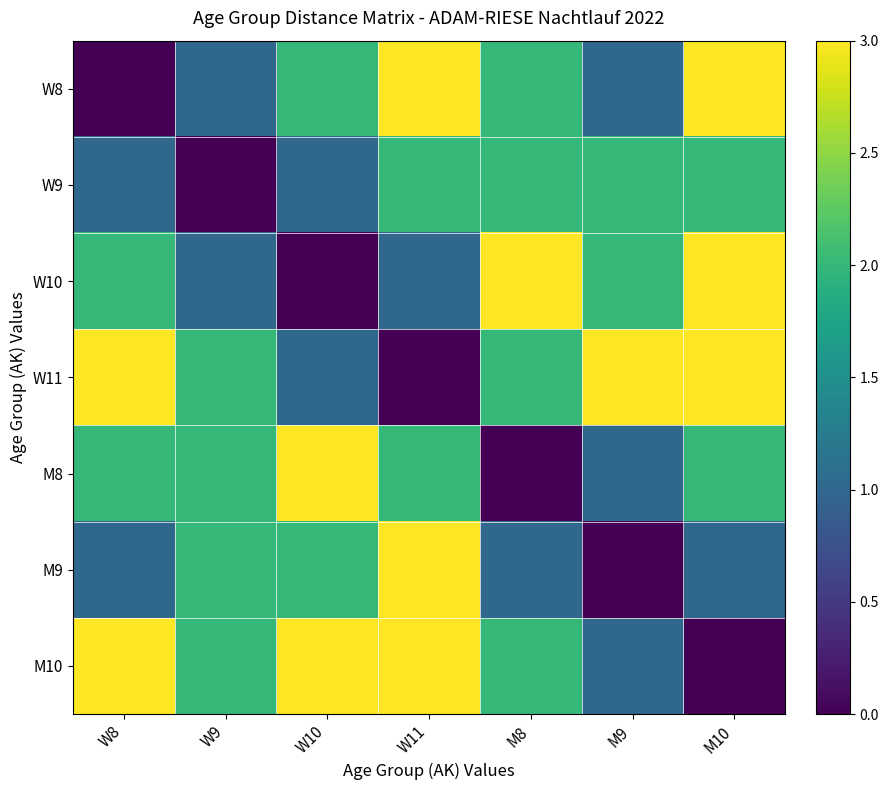

What is the total value across all series at W8?

12